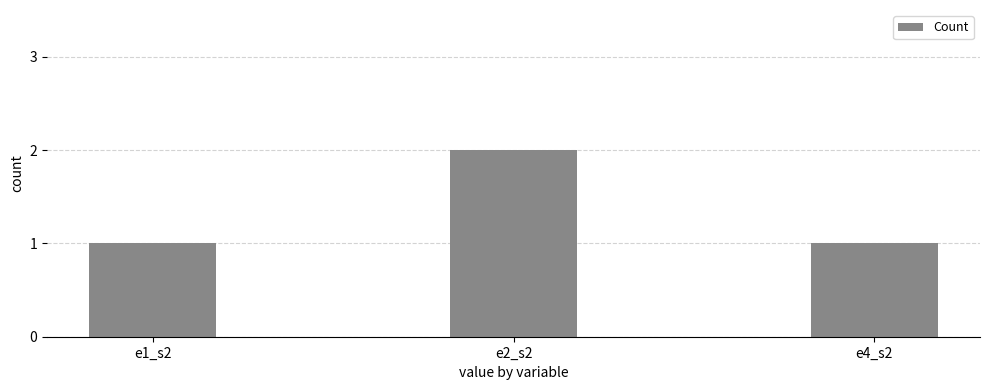

Which has a higher value, e2_s2 or e4_s2?

e2_s2